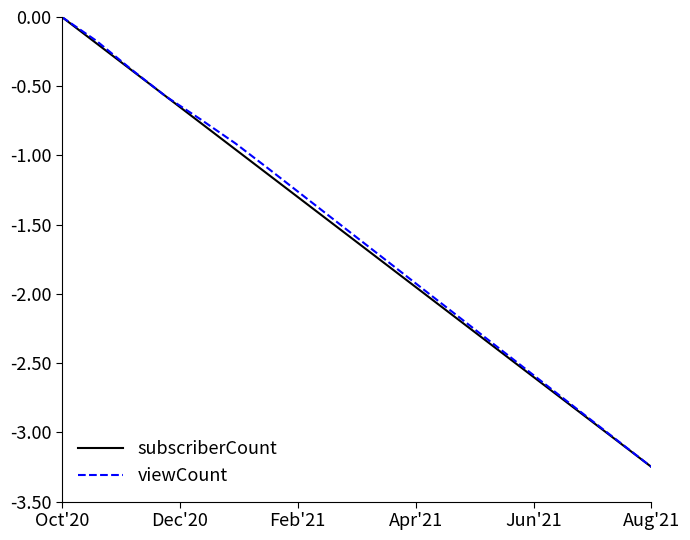

Where does the viewCount series first go above -1?

Oct'20